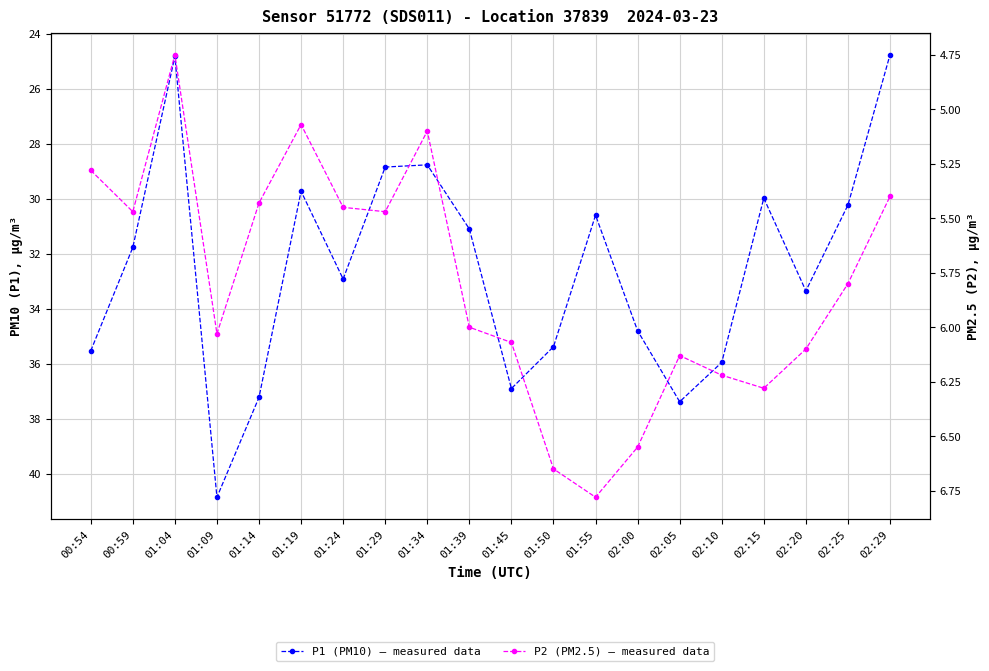

Reading left to right, transcribe all the data shown in this chart.

P1 (PM10): 35.5	31.8	24.8	40.9	37.2	29.7	32.9	28.9	28.8	31.1	36.9	35.4	30.6	34.8	37.4	36.0	30.0	33.4	30.2	24.8
P2 (PM2.5): 5.3	5.5	4.8	6.0	5.4	5.1	5.5	5.5	5.1	6.0	6.1	6.7	6.8	6.5	6.1	6.2	6.3	6.1	5.8	5.4